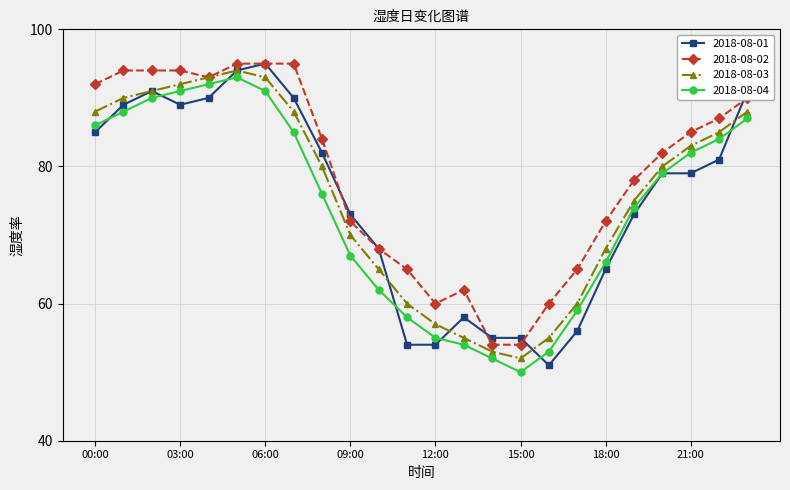

What is the greatest value displayed?

95